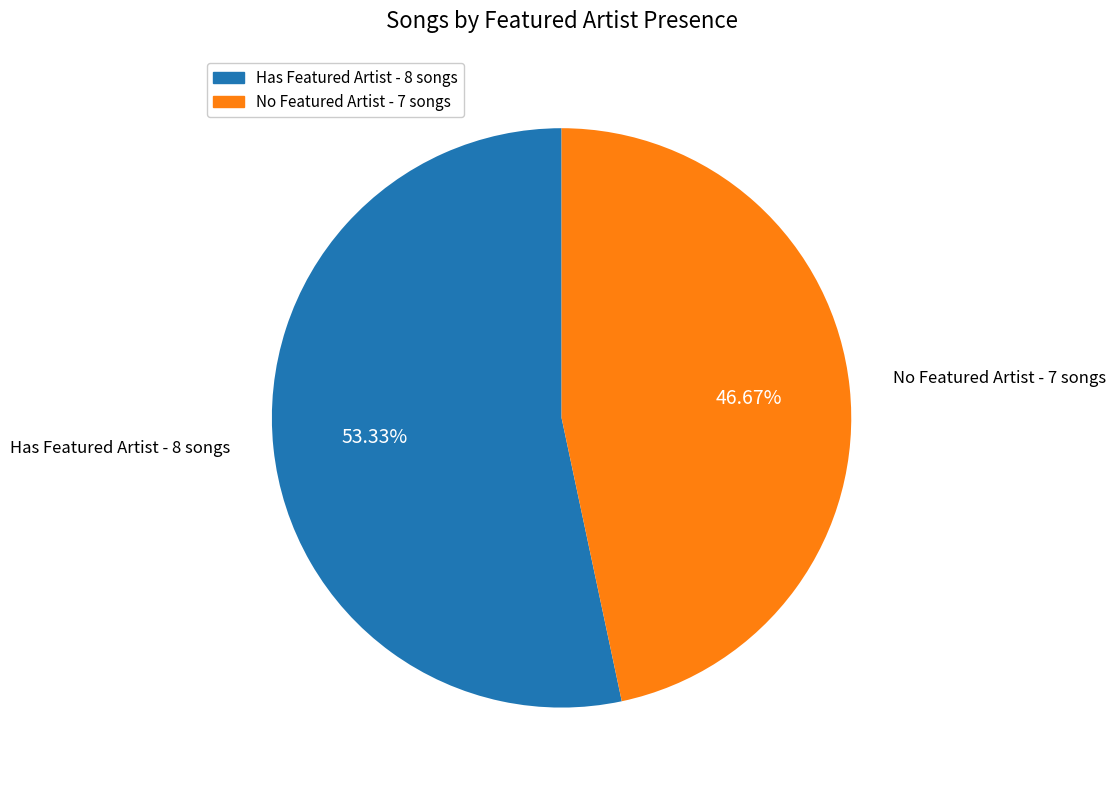

Is there any slice that represents more than half of the pie?

Yes